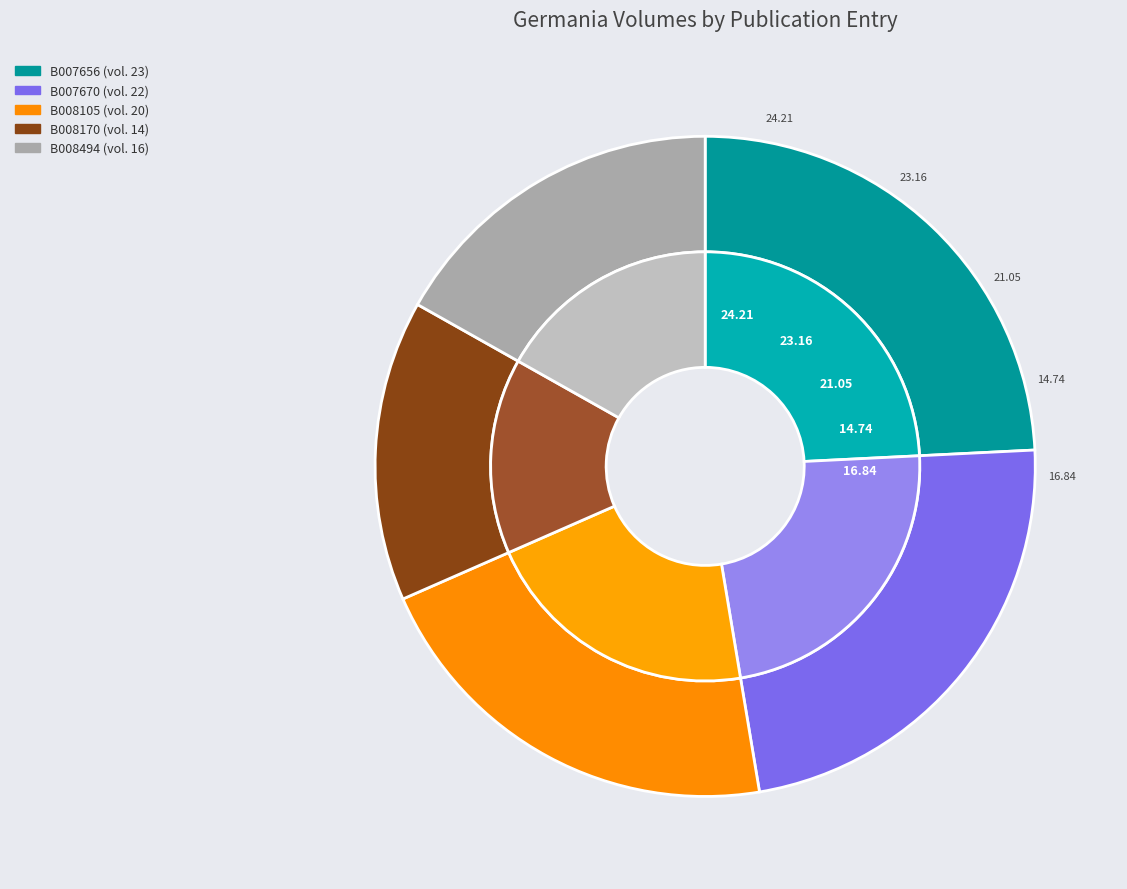

Count the number of slices in the pie.

5